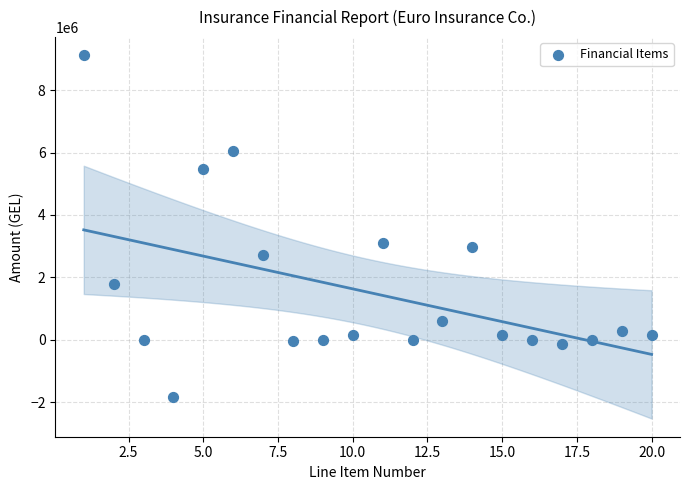

What is the range of Y values (max minus min)?

10966855.9